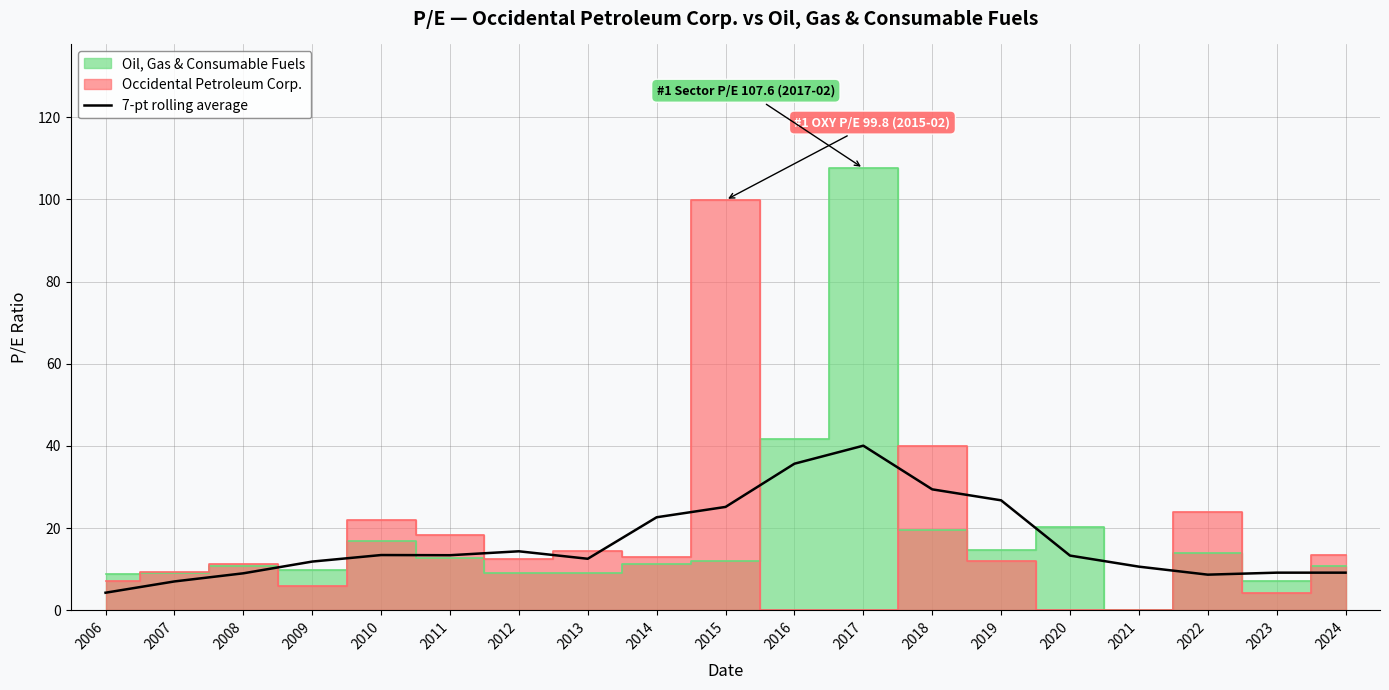

Reading left to right, list all the values displayed in this chart.

2006=4.3	2007=7.0	2008=9.0	2009=11.9	2010=13.5	2011=13.4	2012=14.4	2013=12.5	2014=22.6	2015=25.2	2016=35.7	2017=40.1	2018=29.4	2019=26.8	2020=13.3	2021=10.6	2022=8.7	2023=9.2	2024=9.2